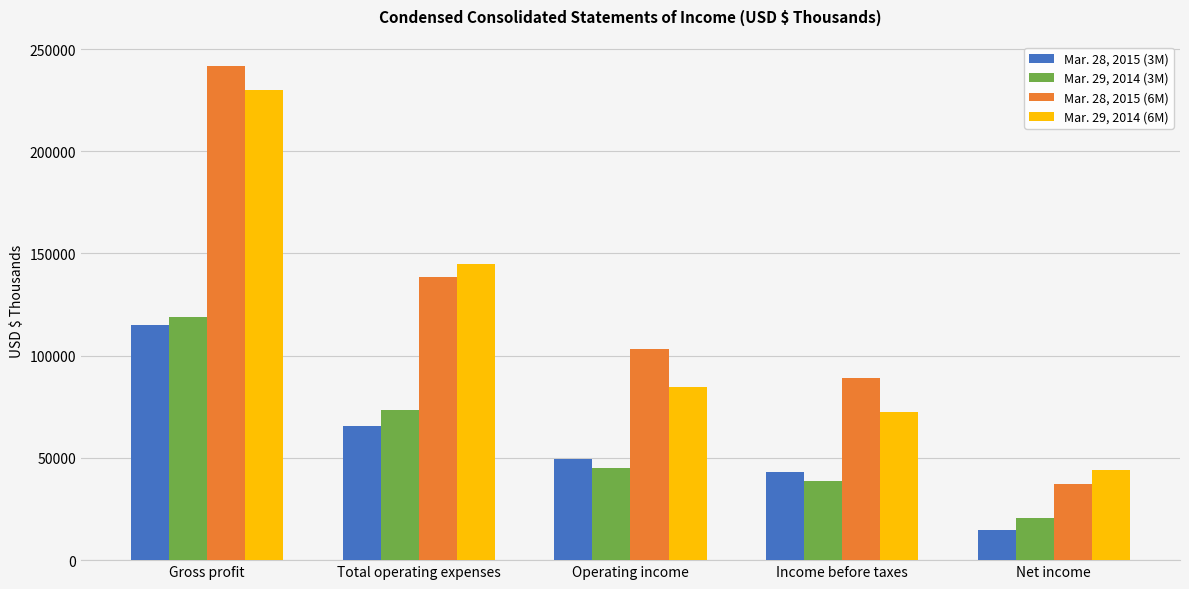

What is the label of the 4th bar from the right?

Total operating expenses